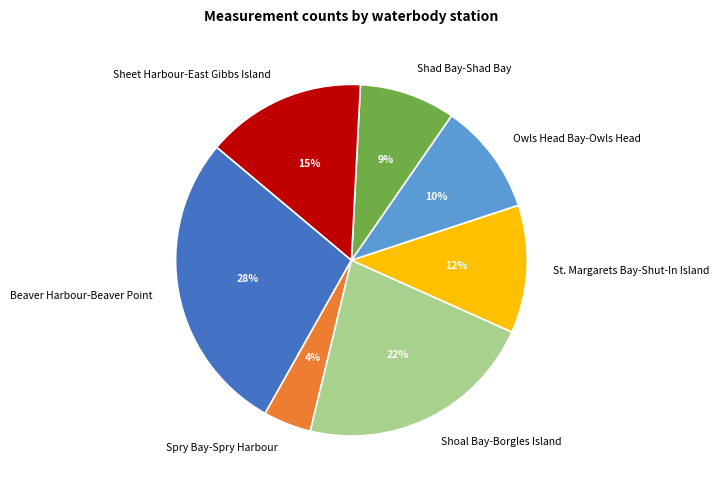

To the nearest percent, what is the combined percentage of Shad Bay-Shad Bay and St. Margarets Bay-Shut-In Island?

21%